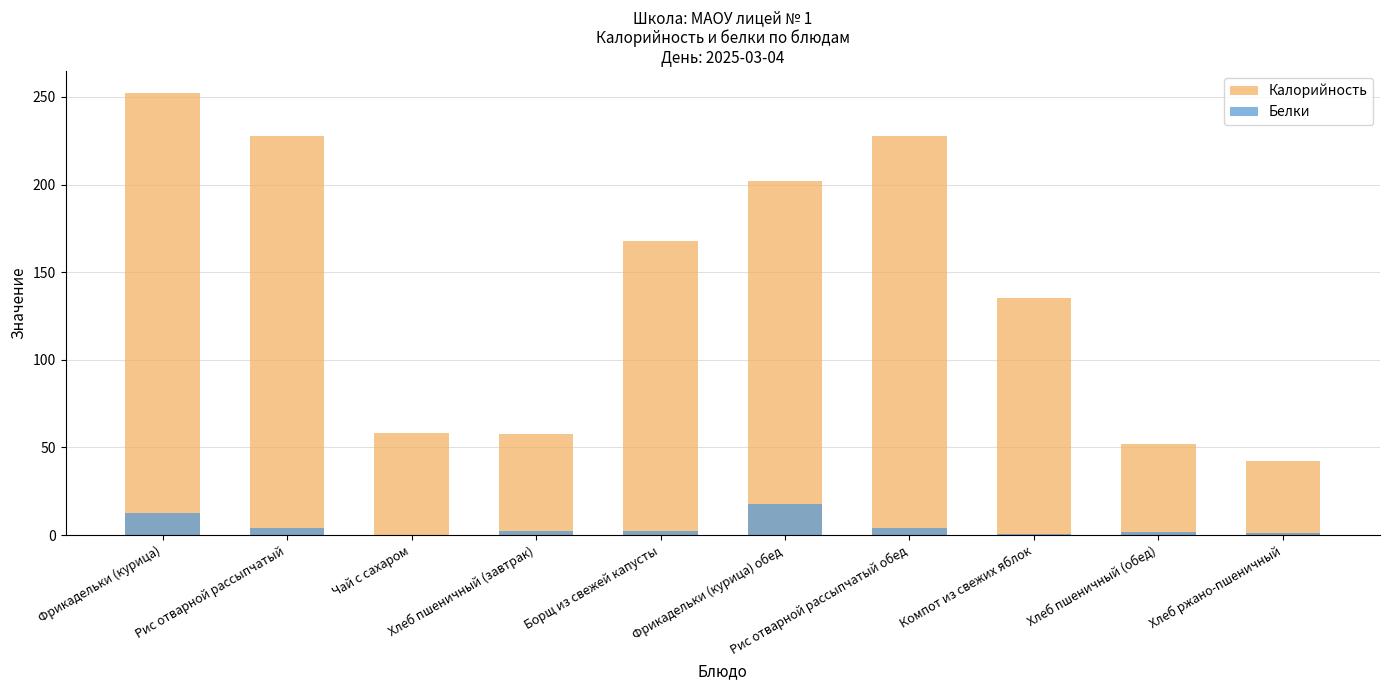

Count the number of data series in this chart.

2